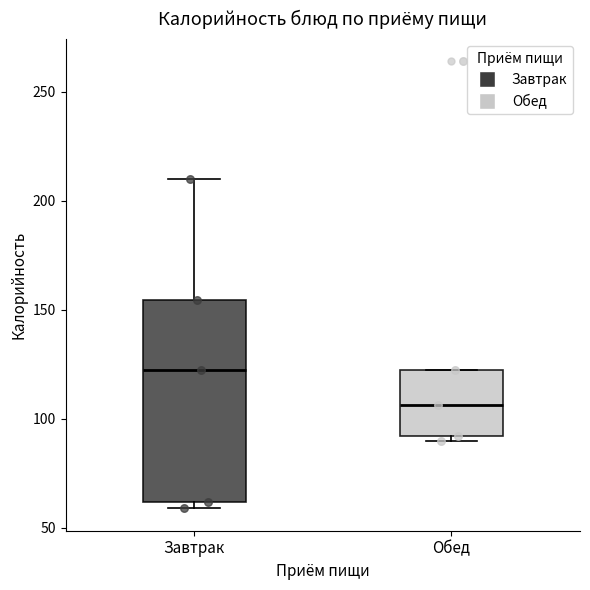

Which box has the highest median line?

Завтрак